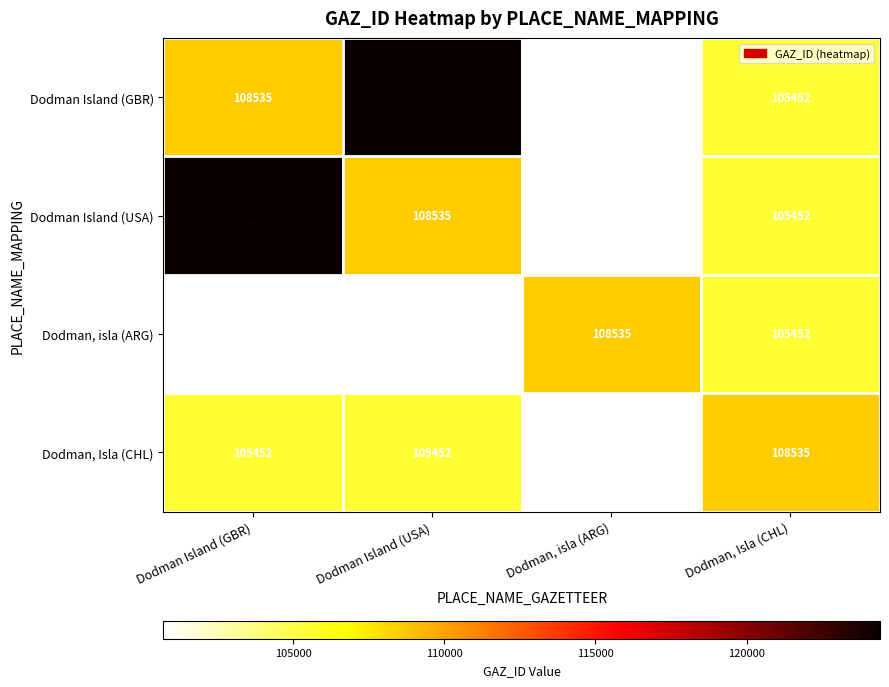

The Dodman, isla (ARG) series shows 65931 at Dodman Island (USA). True or false?

False